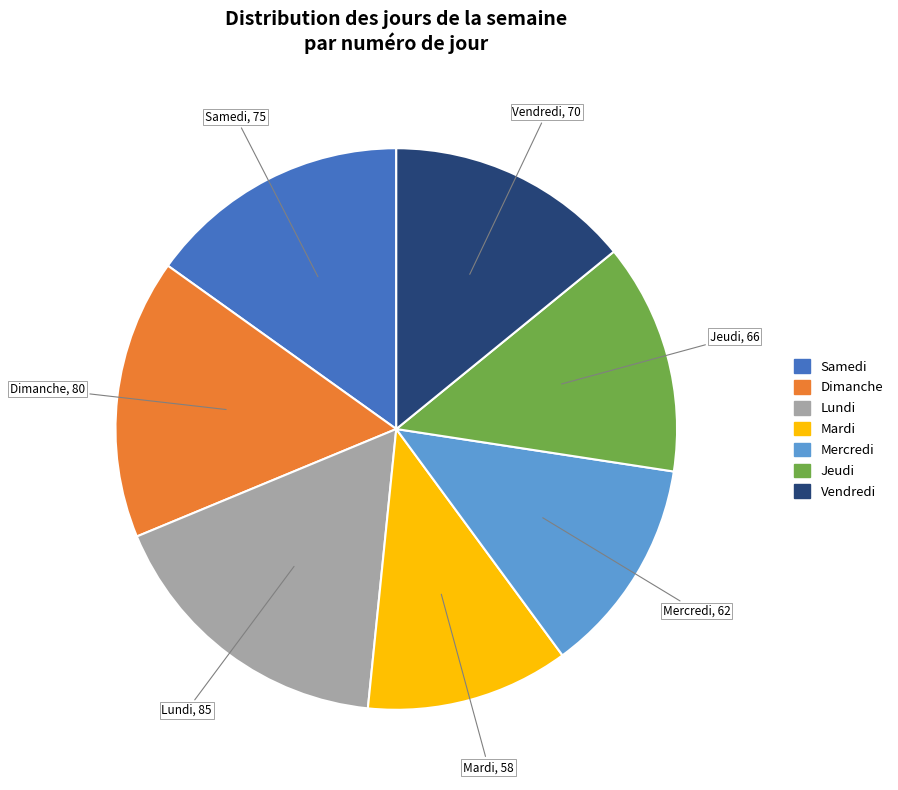

The Vendredi slice represents 14% of the pie. True or false?

True